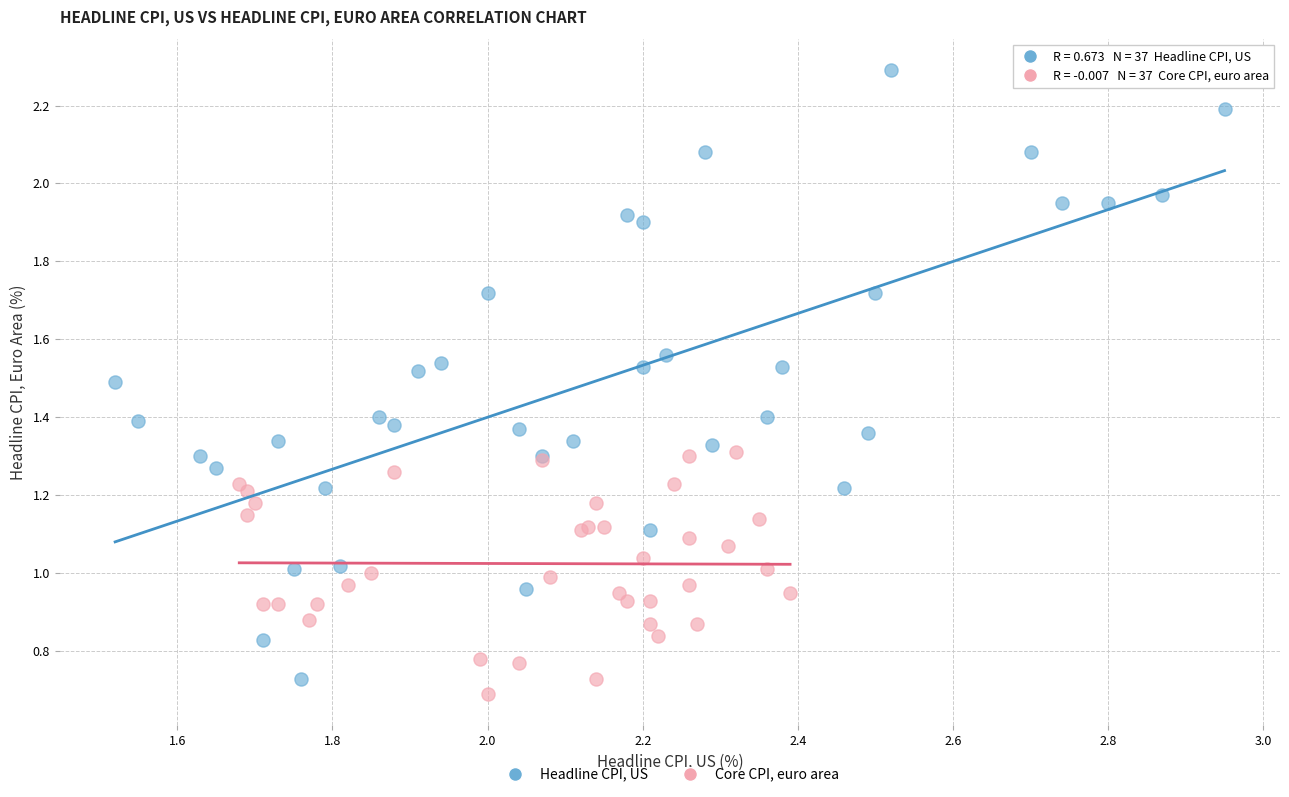

Which series reaches the maximum Y coordinate?

Headline CPI, US